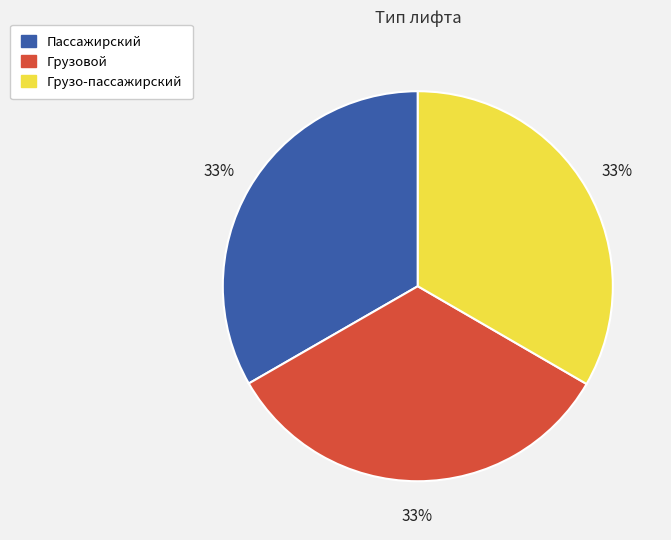

True or false: Грузовой accounts for 33% of the total.

True